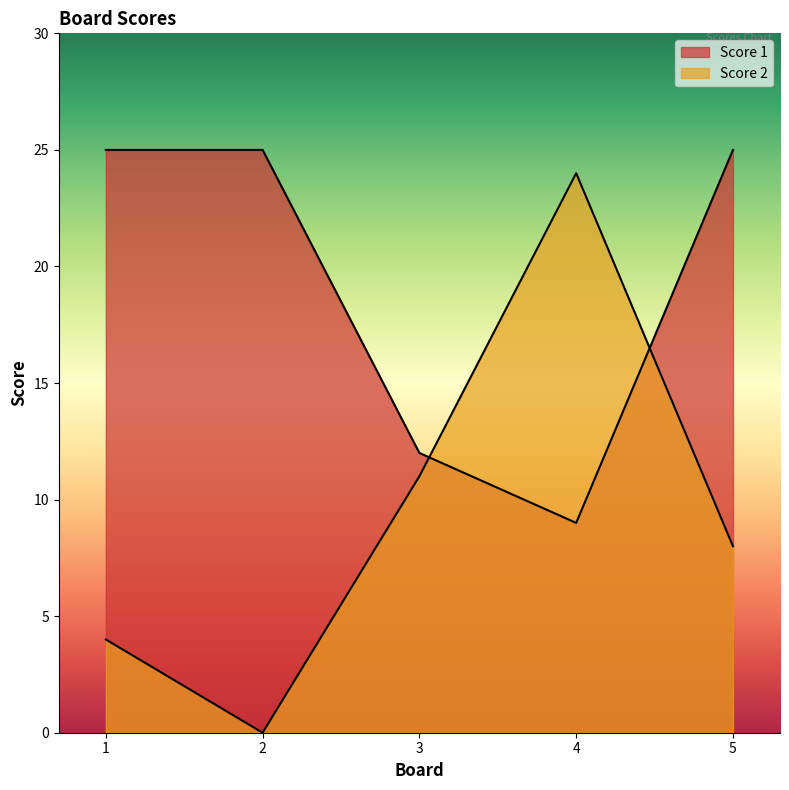

How many times do Score 1 and Score 2 cross each other?

2